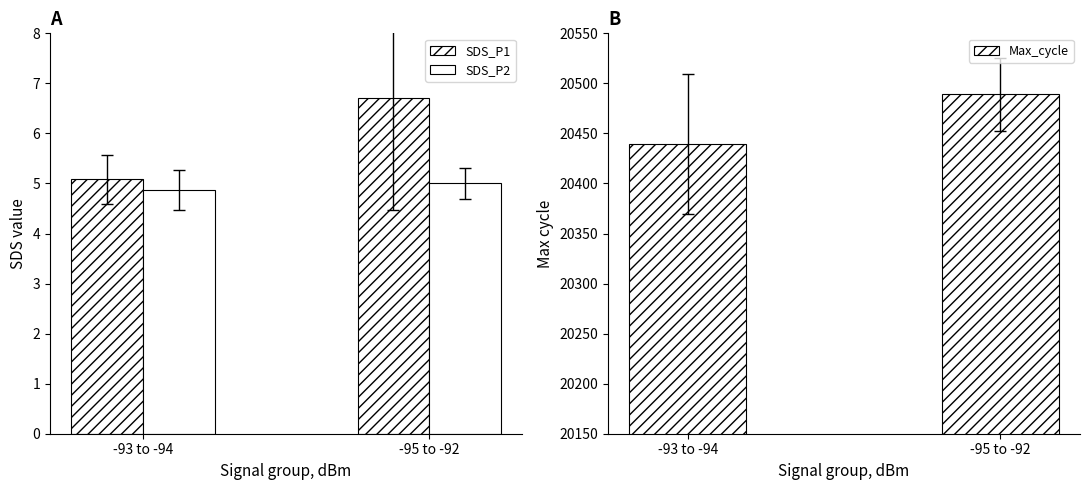

Reading left to right, list all the values displayed in this chart.

SDS_P1: -93 to -94=5.1	-95 to -92=6.7
SDS_P2: -93 to -94=4.9	-95 to -92=5.0
Max_cycle: -93 to -94=20439.2	-95 to -92=20489.0